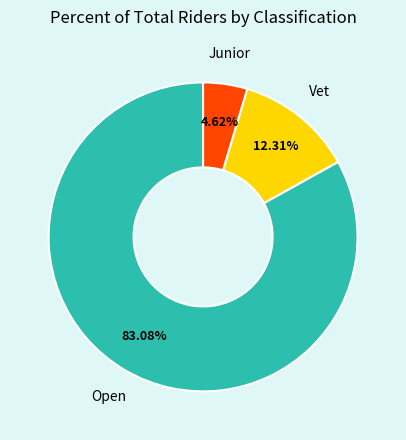

Which category has the biggest portion of the pie?

Open